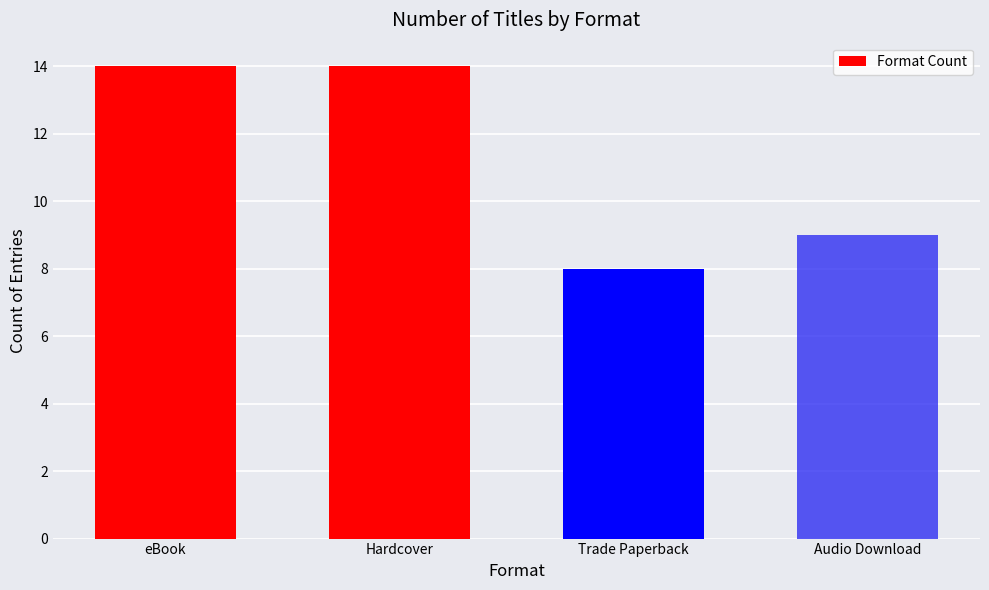

Reading left to right, transcribe all the data shown in this chart.

14	14	8	9